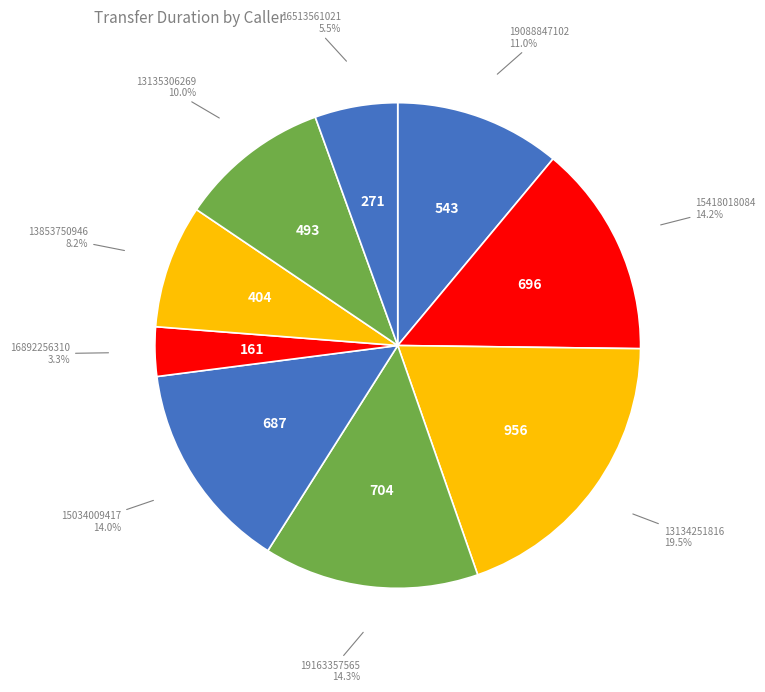

True or false: 19163357565 accounts for 3% of the total.

False